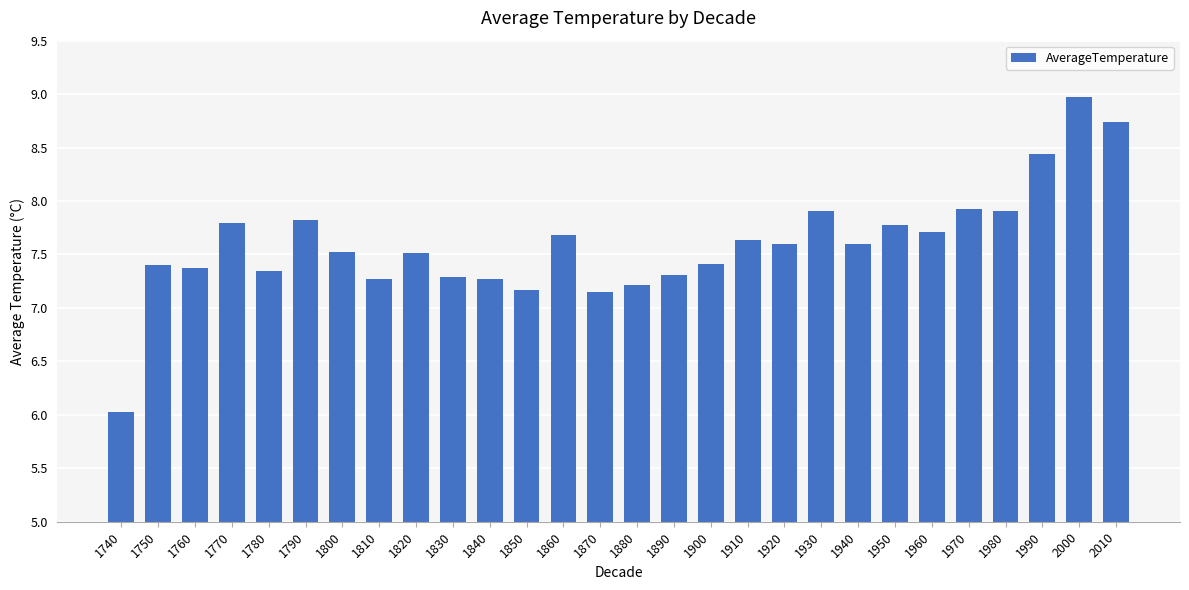

What is the value of the 4th bar from the left?

7.8